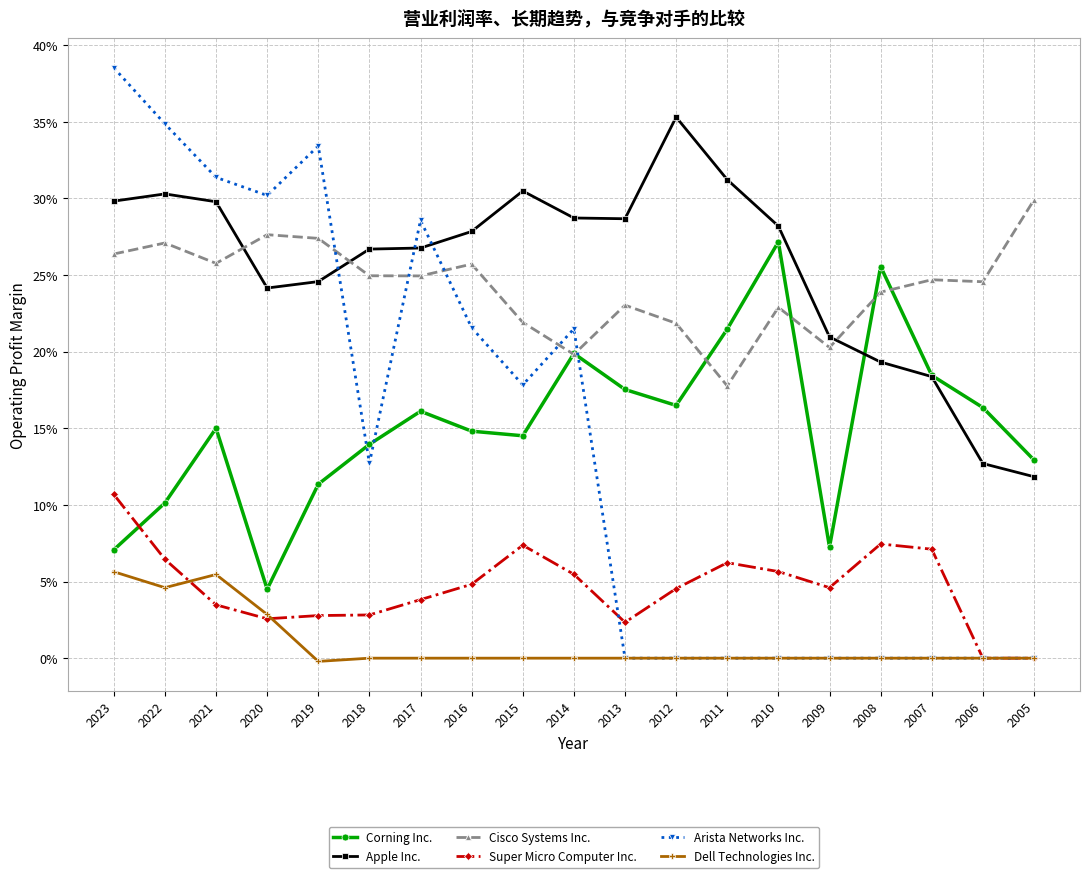

What are all the series names shown in the legend?

Corning Inc., Apple Inc., Cisco Systems Inc., Super Micro Computer Inc., Arista Networks Inc., Dell Technologies Inc.